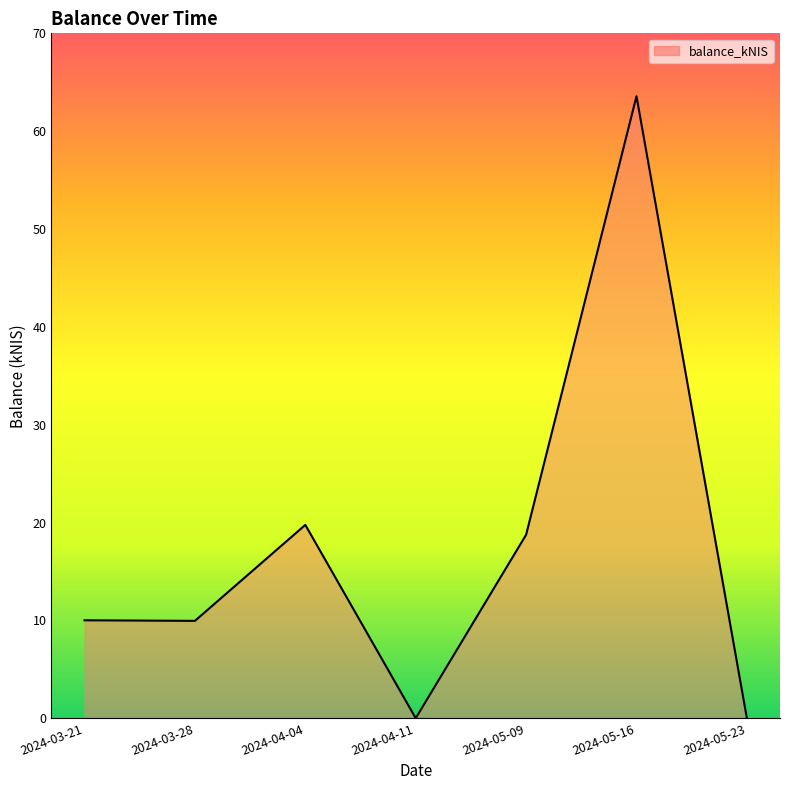

What is the label of the 2nd point from the right?

2024-05-16